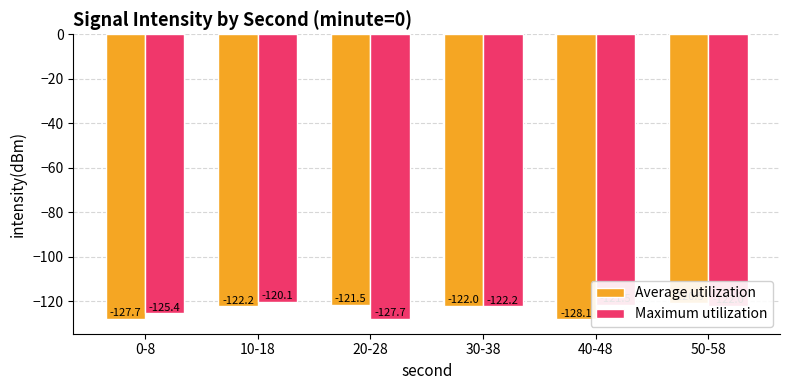

Rank the series by their average value, from highest to lowest.

Maximum utilization, Average utilization